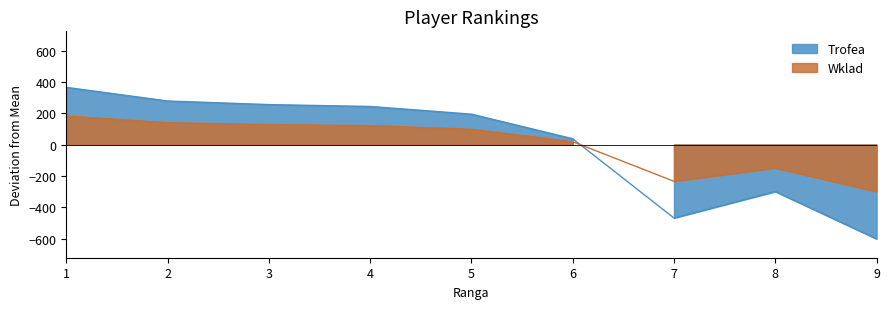

What is the minimum value shown in the chart?

-602.1